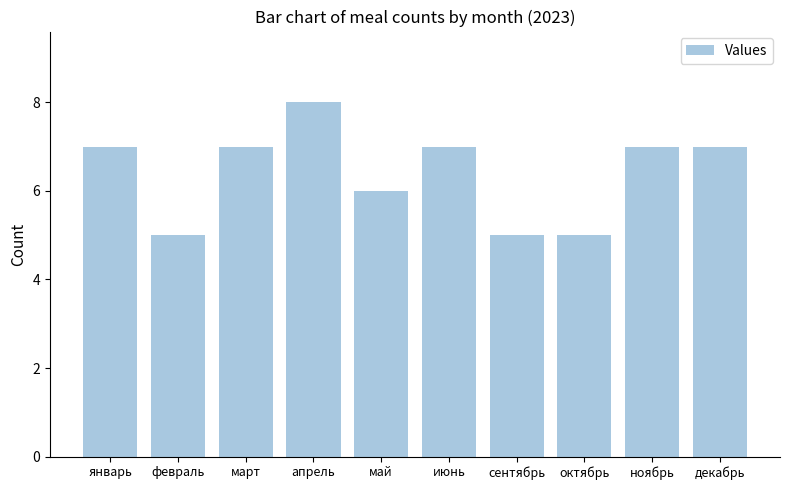

At which category does the chart reach its peak across all series?

апрель